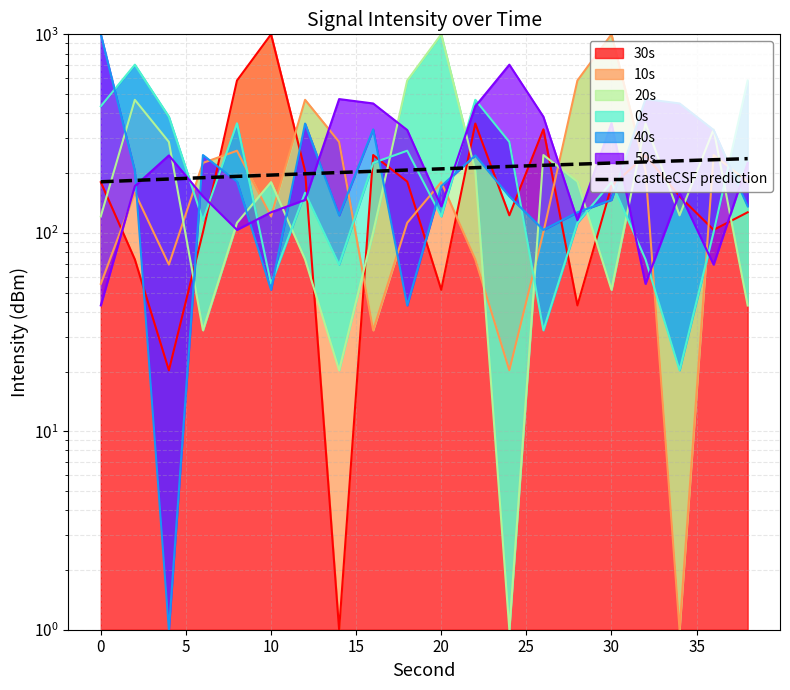

What is the sum of the values at 30 and 5?

387.8